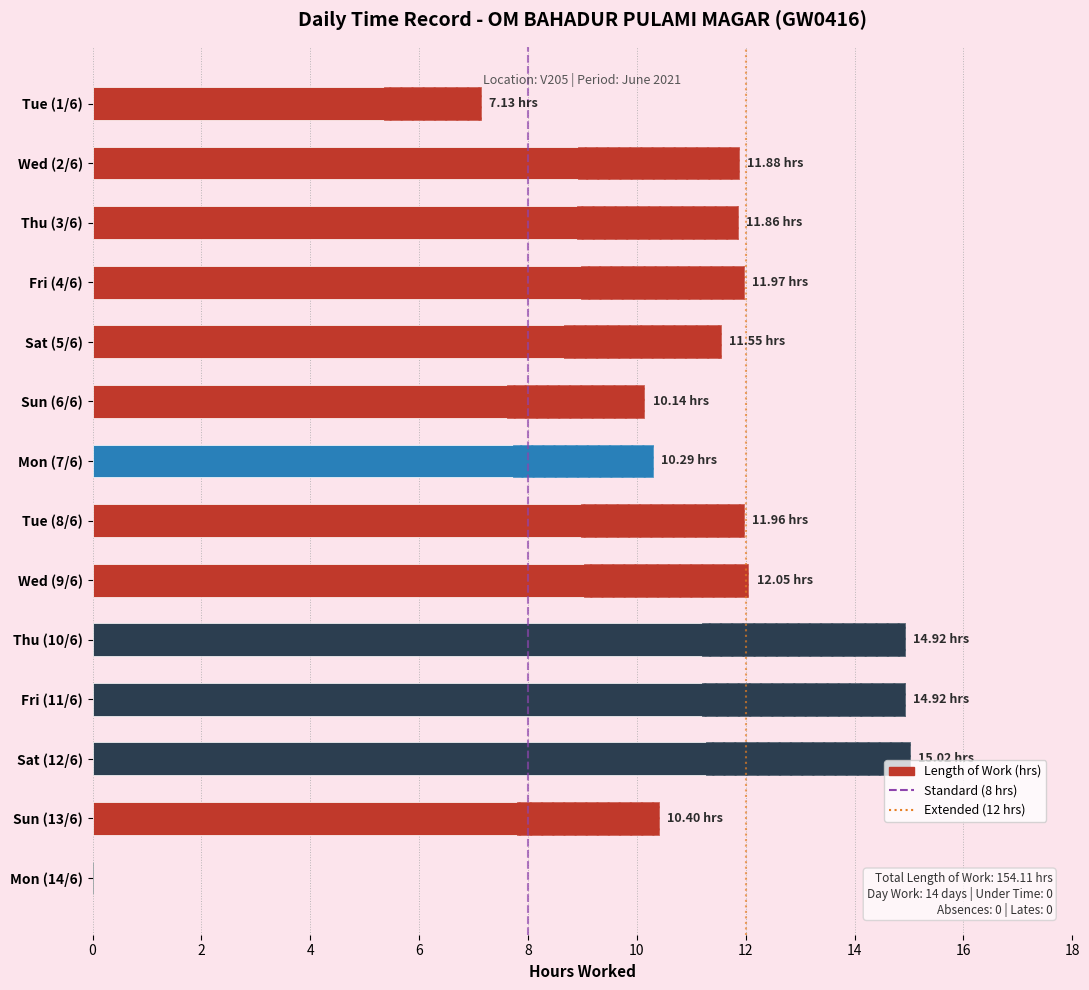

Reading left to right, extract all data points from this chart.

7.1	11.9	11.9	12.0	11.6	10.1	10.3	12.0	12.1	14.9	14.9	15.0	10.4	0.0